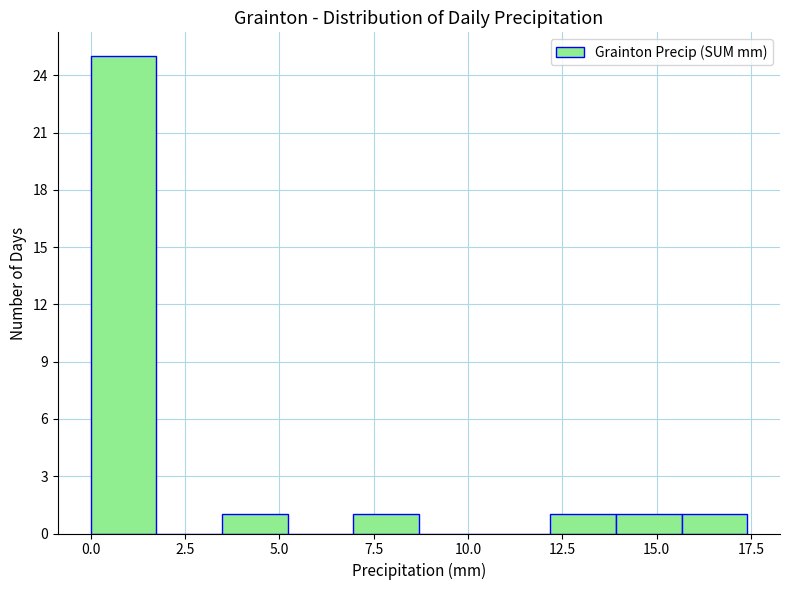

Read against the x-axis, roughly where is the centre of the tallest bar?

1.0